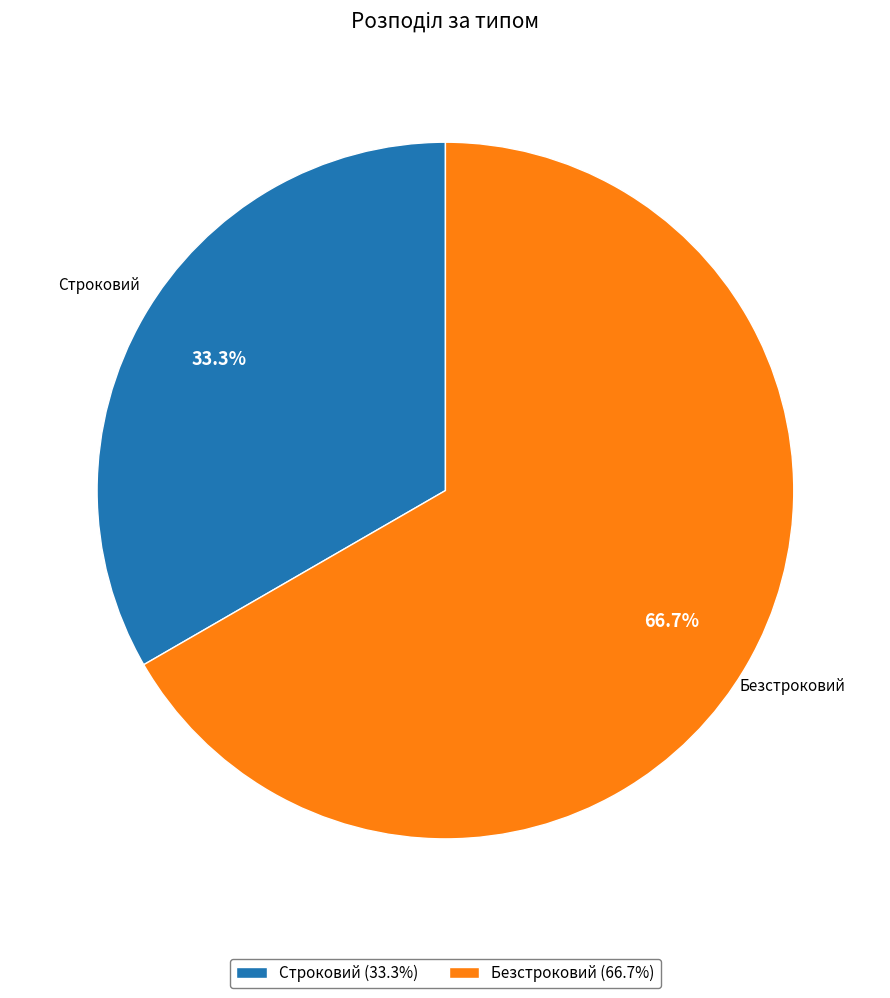

Which slice is the largest?

Безстроковий